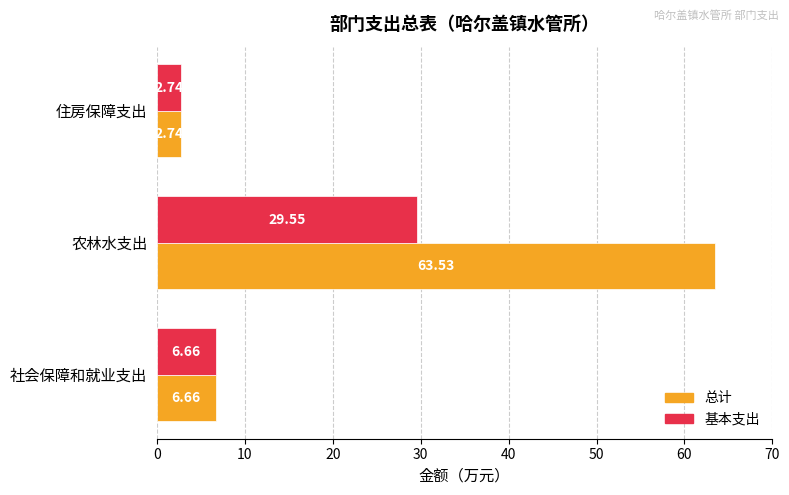

Rank the series by their maximum value, from highest to lowest.

总计, 基本支出